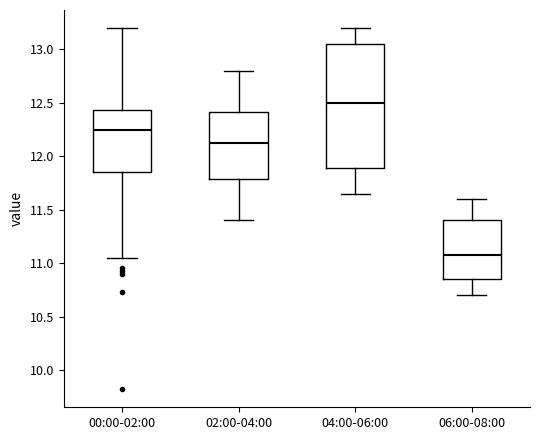

Where is the upper edge of the box for 04:00-06:00 on the y-axis? The values are not printed on the chart, so give them approximately, as read against the axis.

13.05